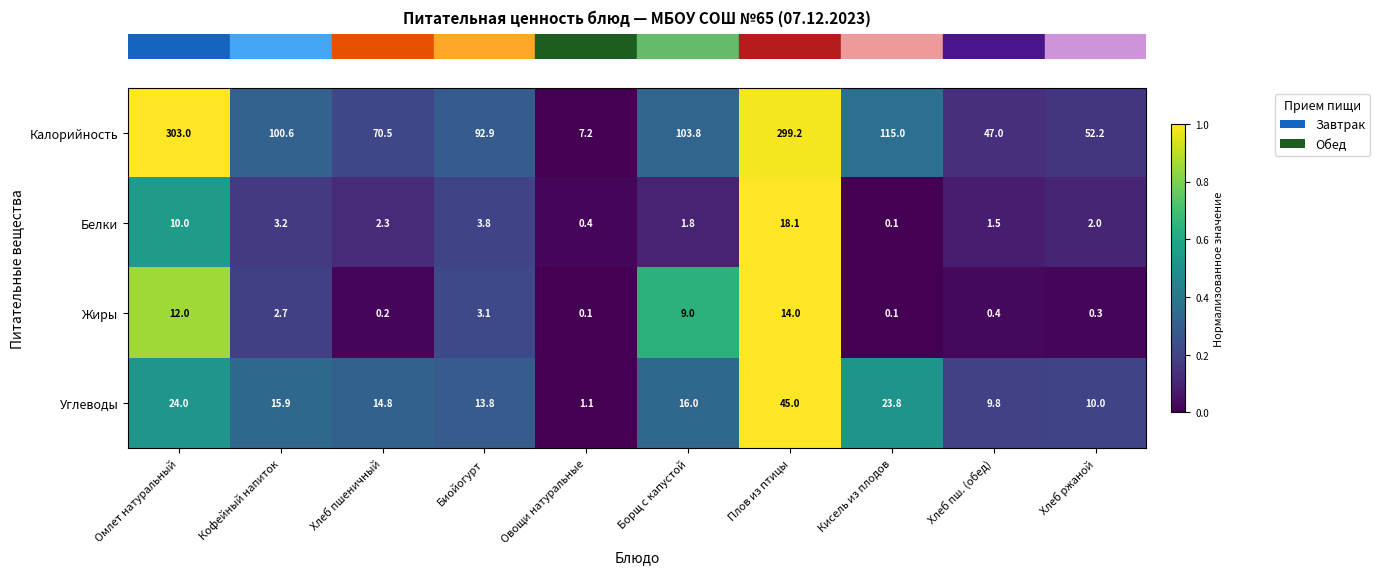

What is the lowest value of the Углеводы series?

1.1